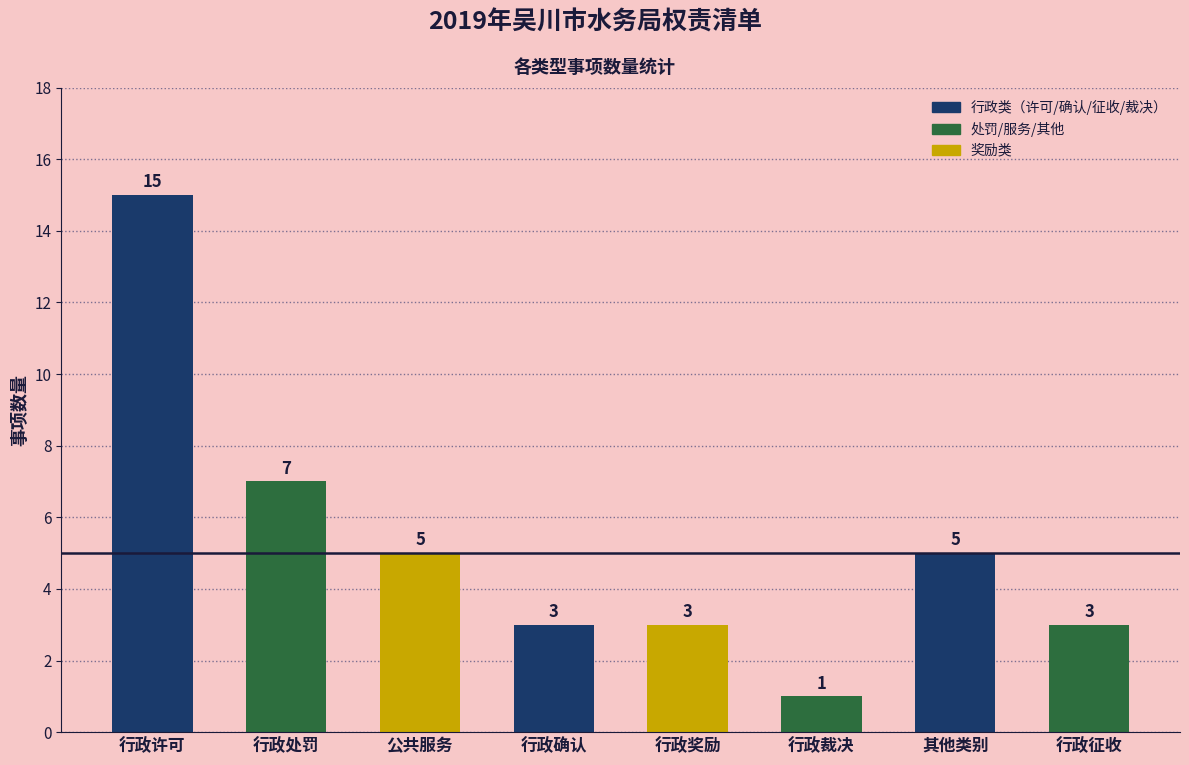

Are the bars horizontal?

No